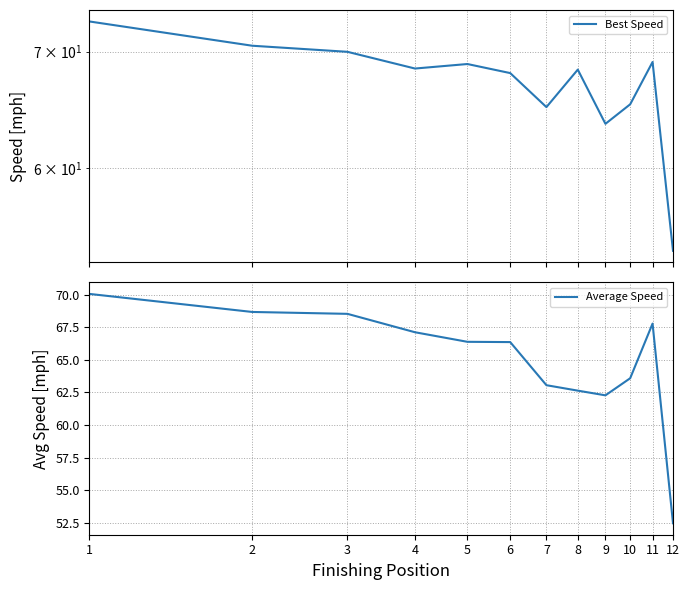

What is the greatest value displayed?

72.9